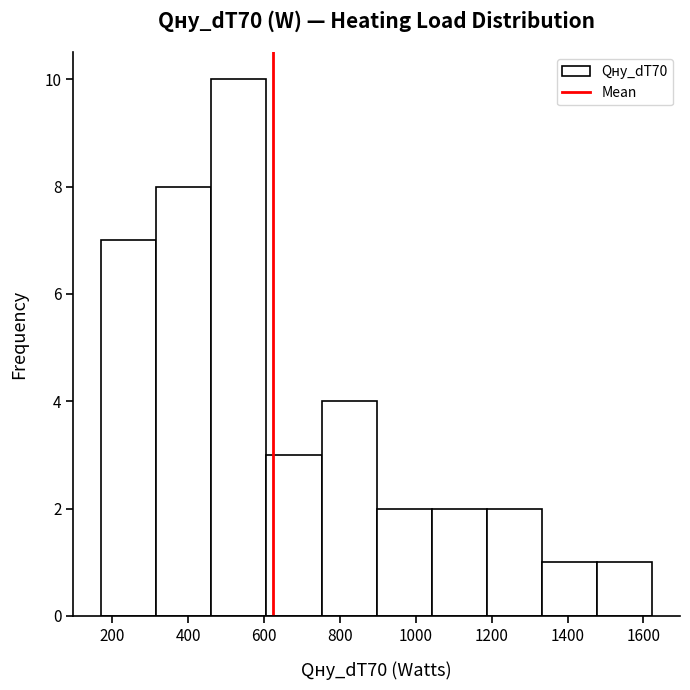

How tall is the bar that spans 1040 to 1180 on the x-axis? Neither the bar edges nor the heights are printed on the chart, so give them approximately, as read against the axes.

2